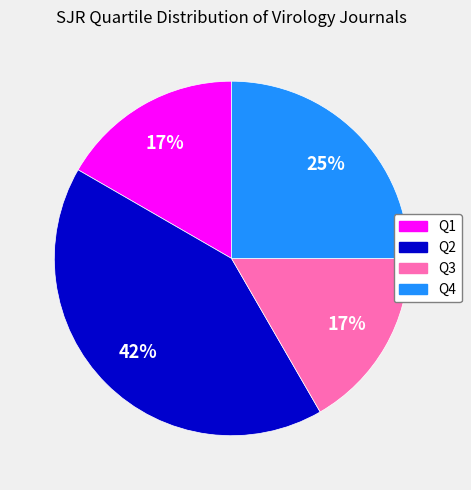

What is the largest slice in the pie chart?

Q2